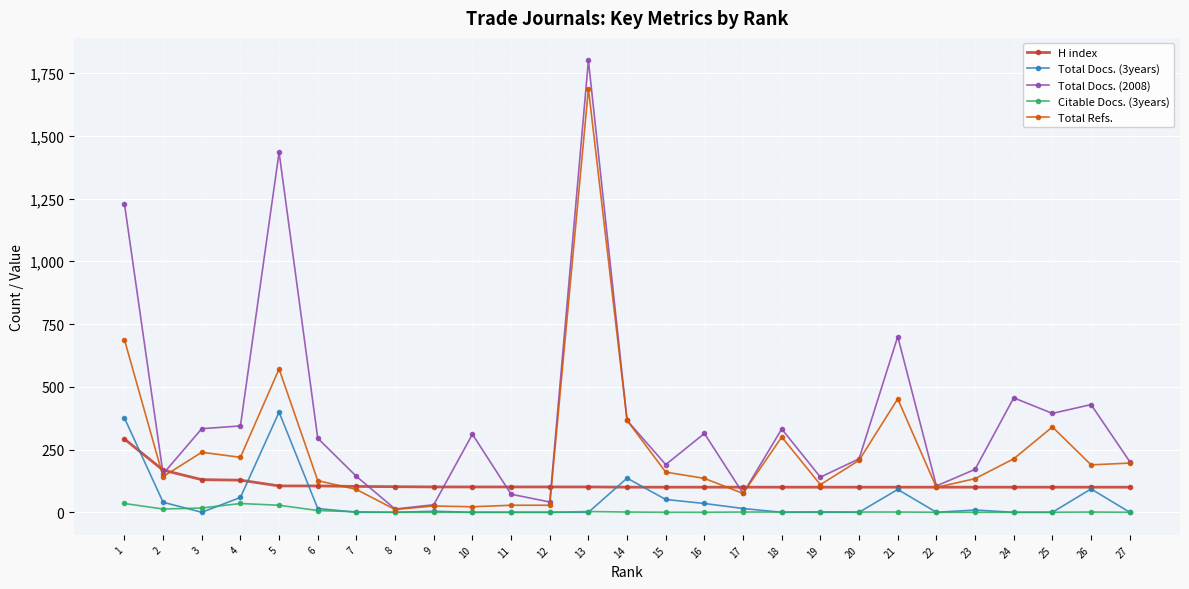

Which series has the largest total across all categories?

Total Docs. (2008)